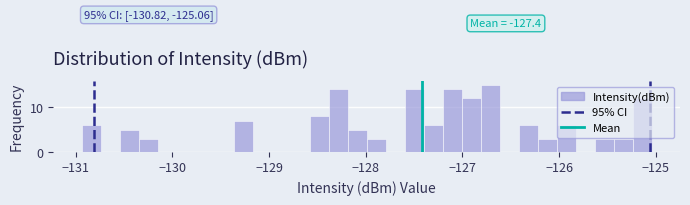

Read against the x-axis, roughly where is the centre of the tallest bar?

-126.7